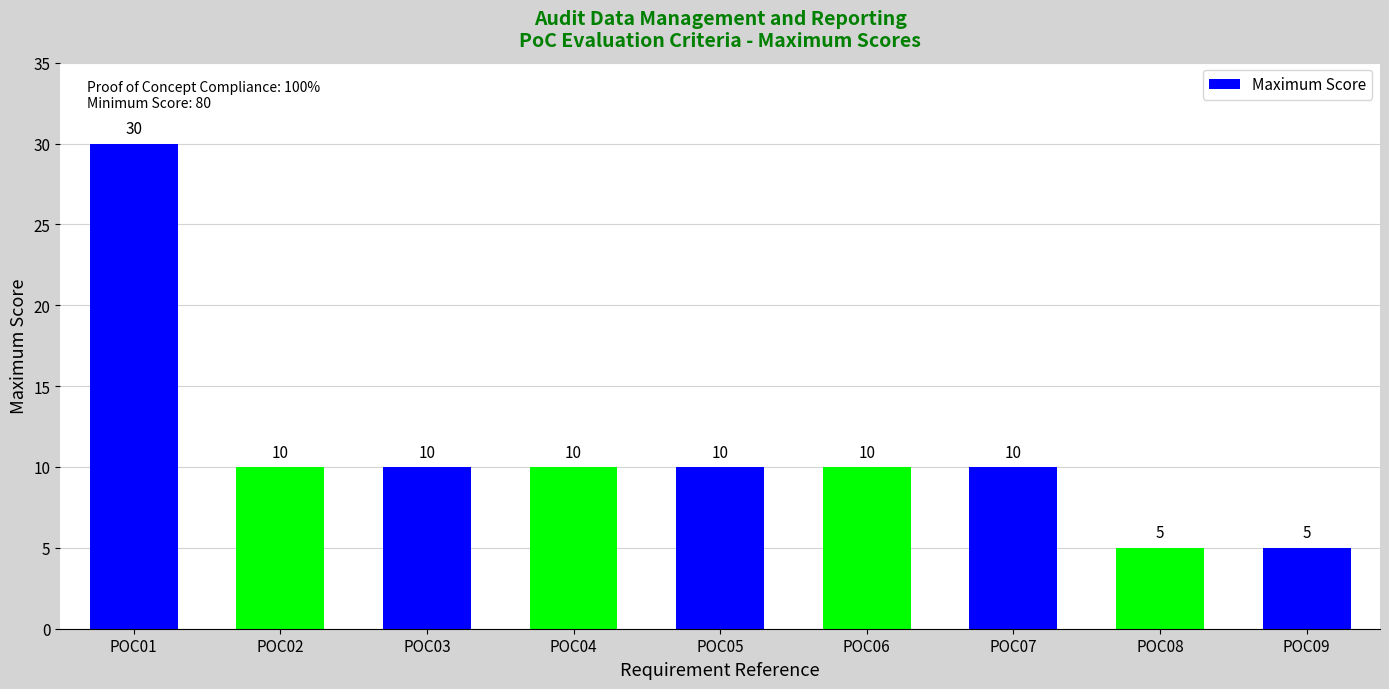

Where does the data first go above 10?

POC01